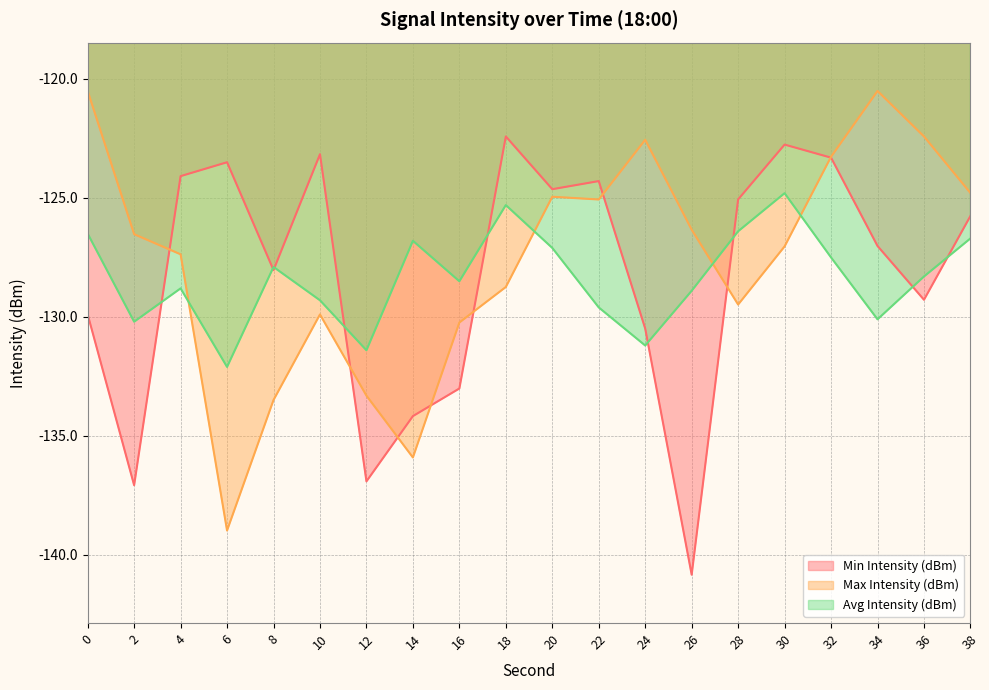

The Min Intensity (dBm) series shows -166.9 at 10. True or false?

False